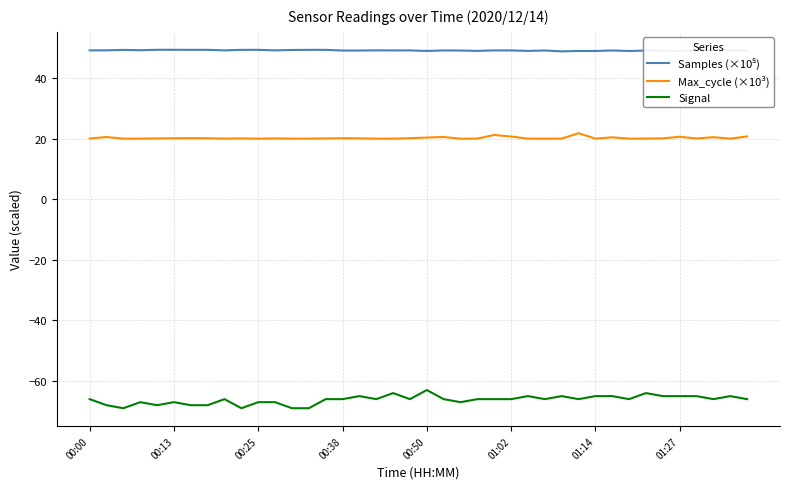

What is the difference between the maximum and minimum values in the Max_cycle (×10³) series?

1.8